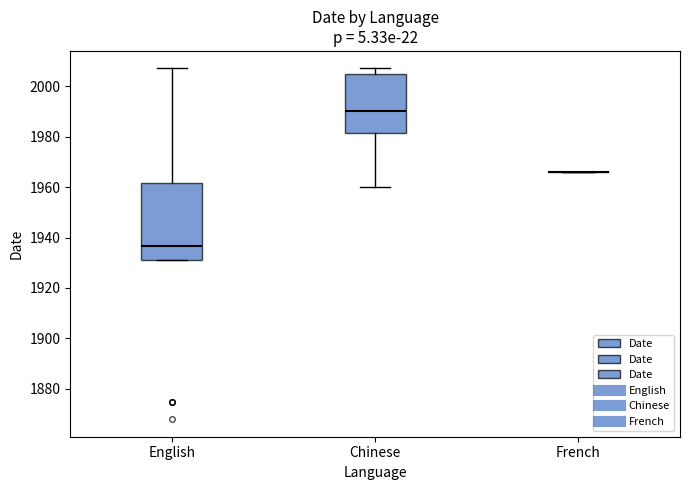

Reading left to right, transcribe this box plot: for each box, give where its median line is, the range the box spans, and where its two whiskers end, as read against the y-axis. The values are not printed on the chart, so give them approximately, as read against the axis.

English: median 1936, box 1932 to 1962, whiskers 1932 to 2008
Chinese: median 1990, box 1982 to 2006, whiskers 1960 to 2008
French: box collapsed to a line at 1966, whiskers 1966 to 1966